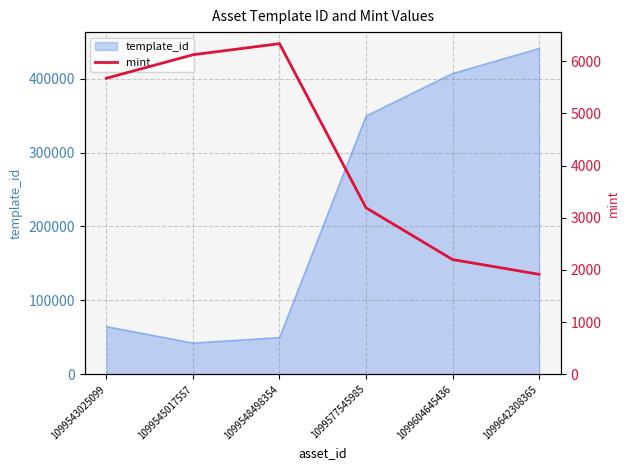

Where is the first local maximum?

1099548498354